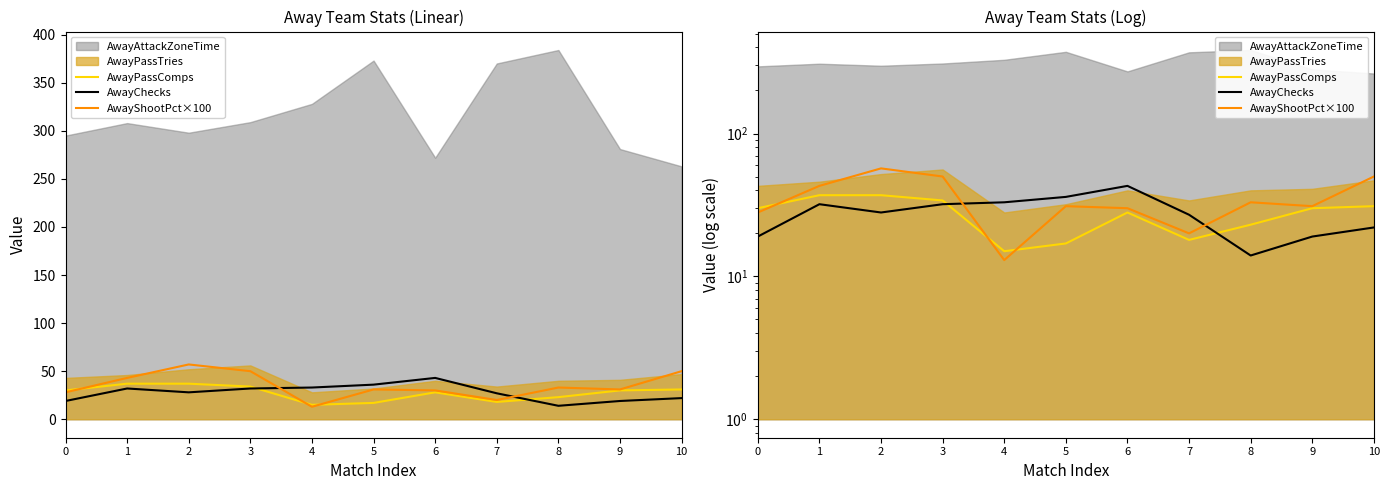

At which category is the sum across all series the highest?

2